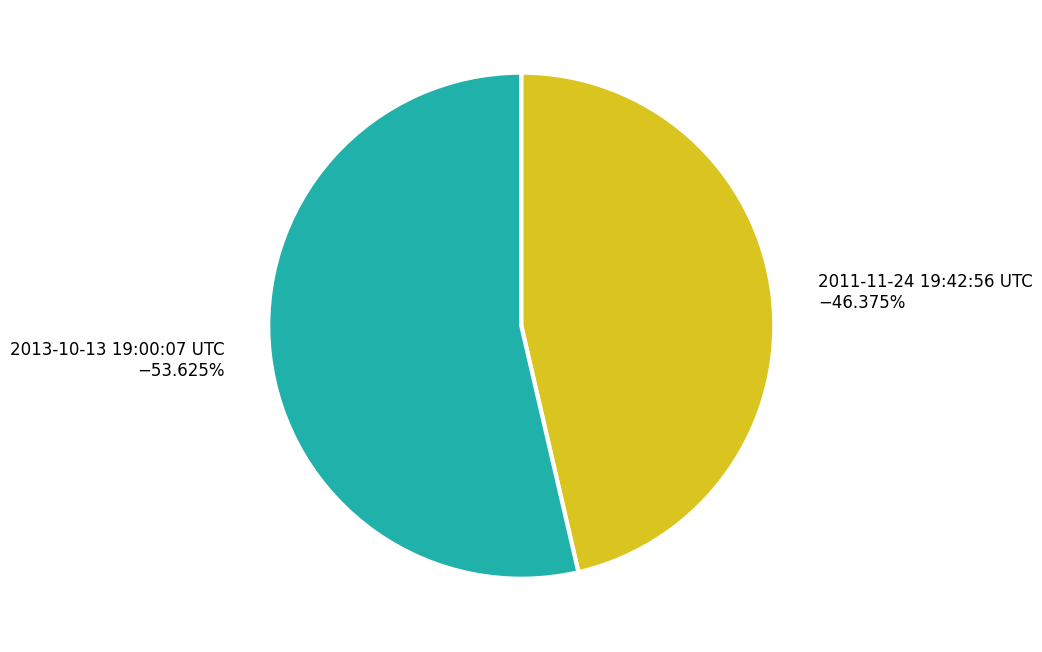

True or false: 2013-10-13 19:00:07 UTC accounts for 54% of the total.

True